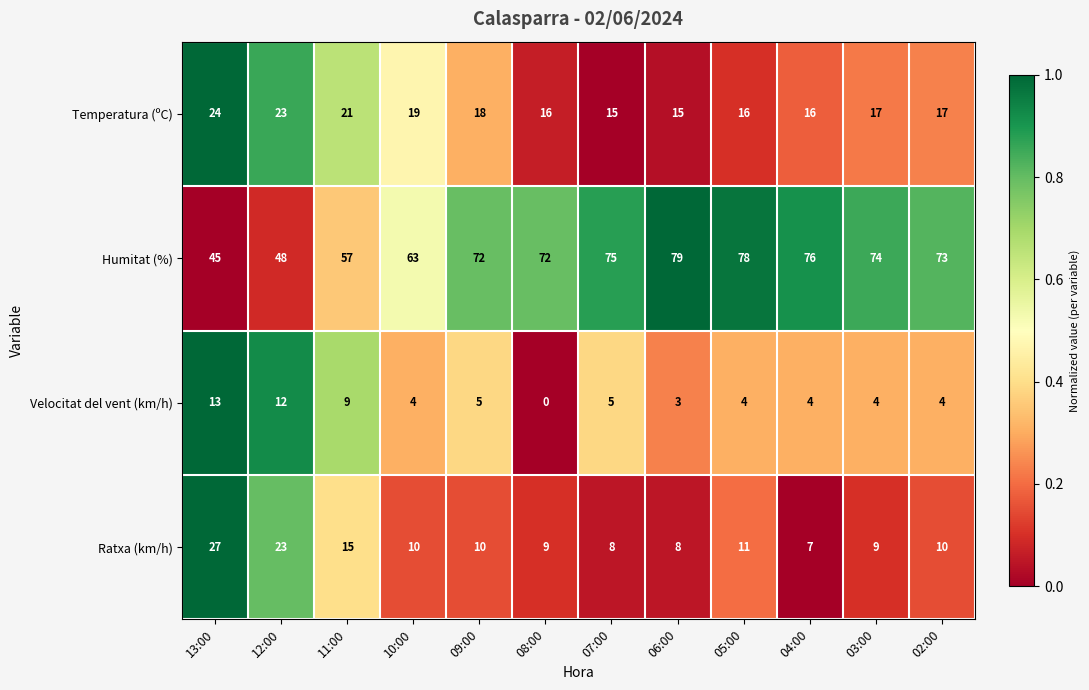

At which category does the chart reach its minimum across all series?

08:00